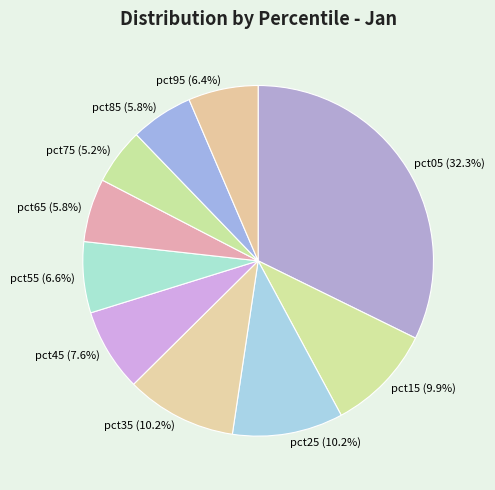

How much of the chart is everything except pct35?

89.8%